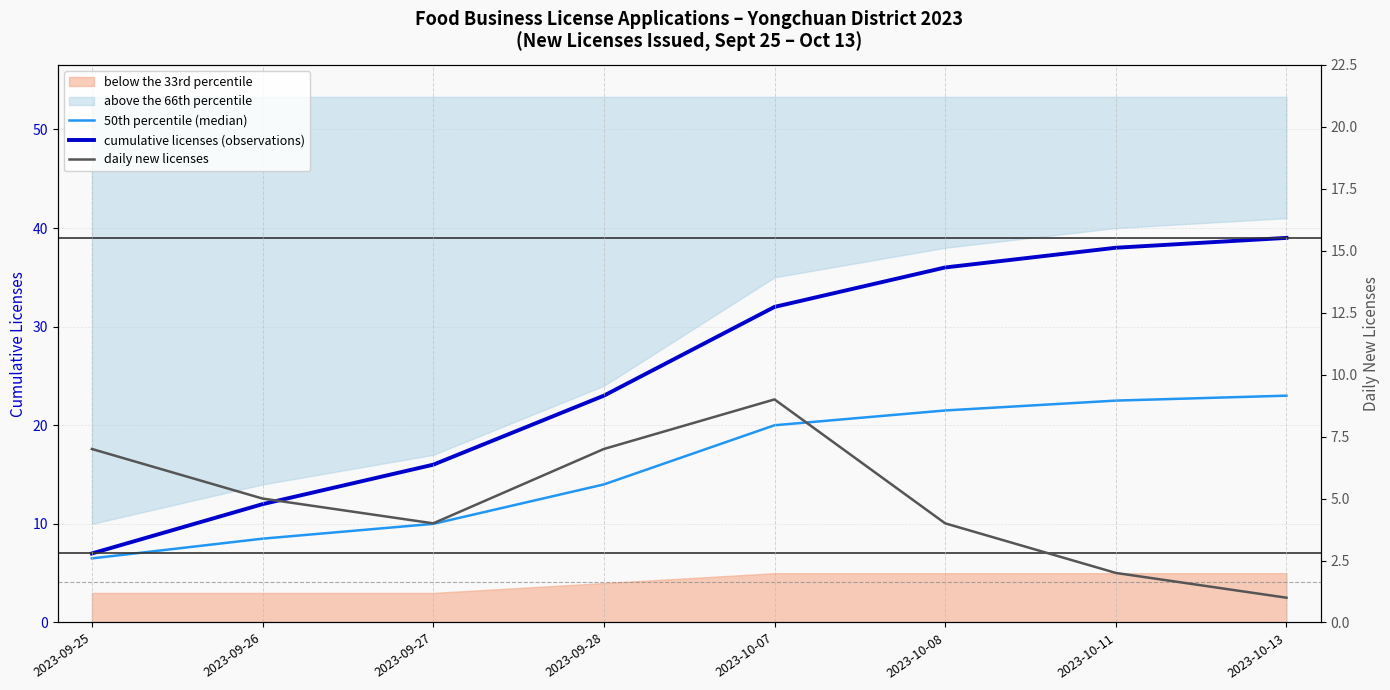

Which series has the largest total across all categories?

cumulative licenses (observations)